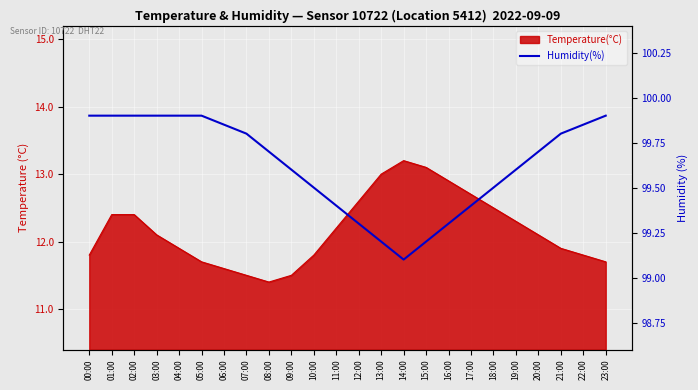

Approximately how many times larger is the value at 08:00 compared to 19:00?

1.0